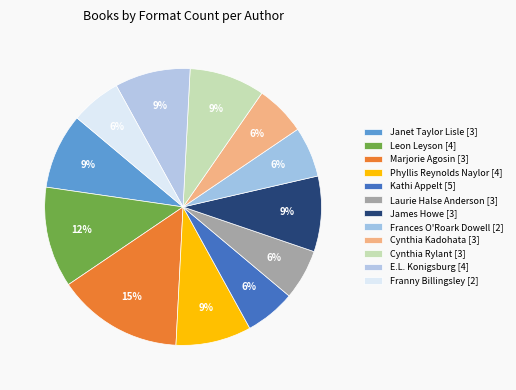

How many slices are in this pie chart?

12